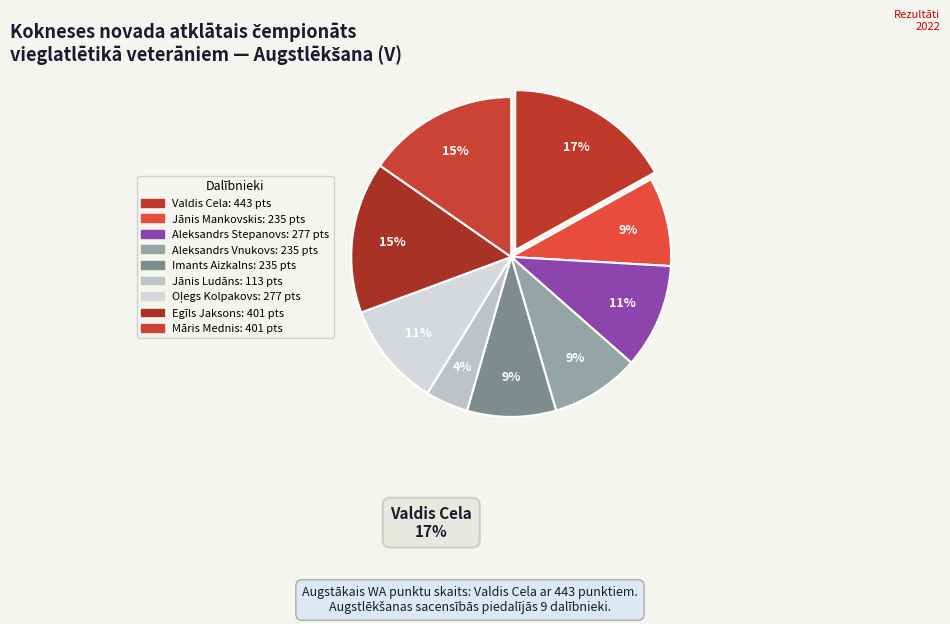

How many slices are in this pie chart?

9